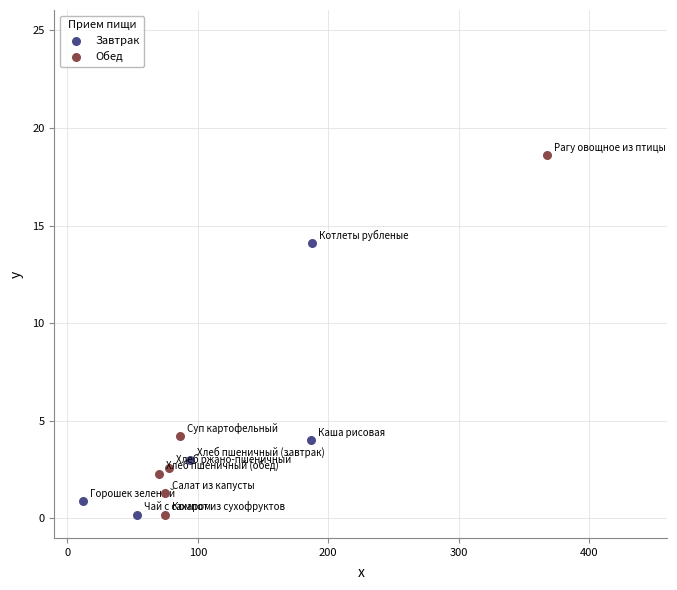

Which series reaches the maximum Y coordinate?

Обед